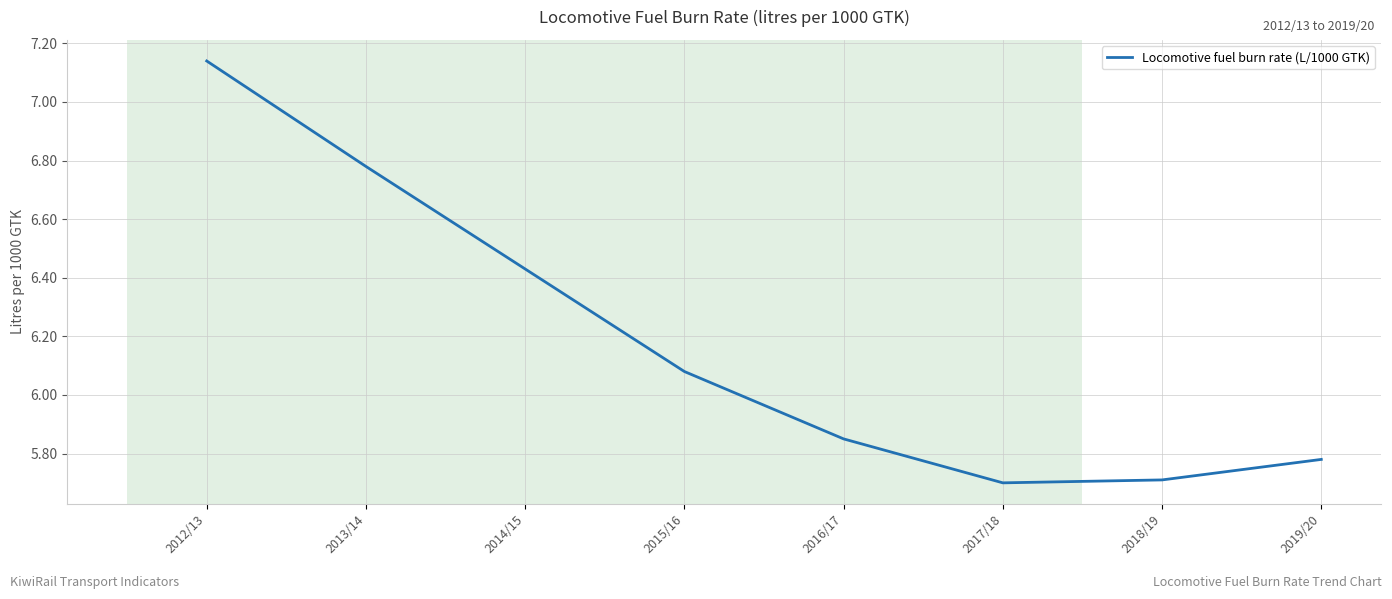

What is the difference between the maximum and minimum values?

1.4